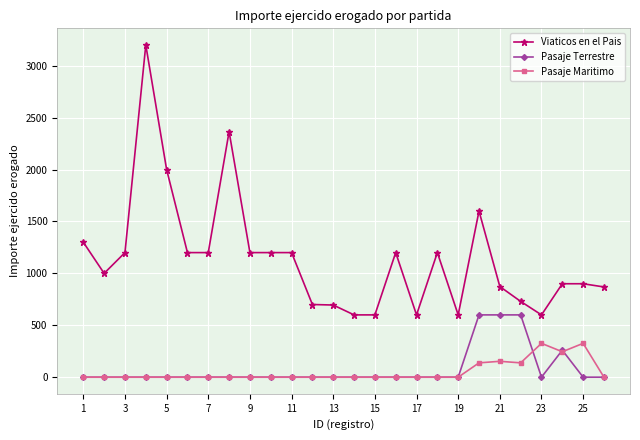

True or false: Viaticos en el Pais and Pasaje Terrestre cross at least once.

False